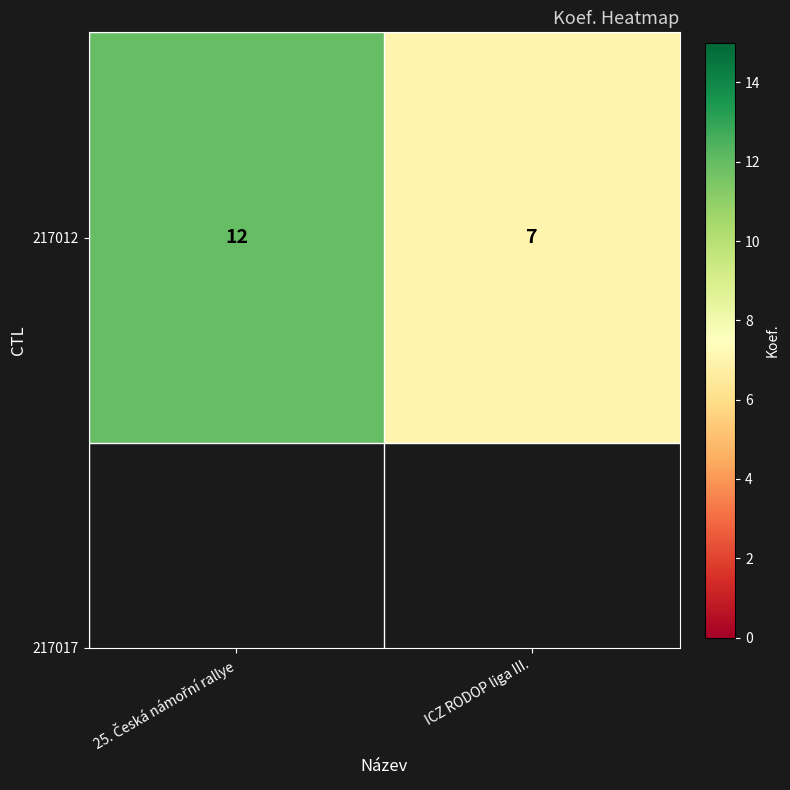

List the labels in order of value, smallest first.

ICZ RODOP liga III., 25. Česká námořní rallye